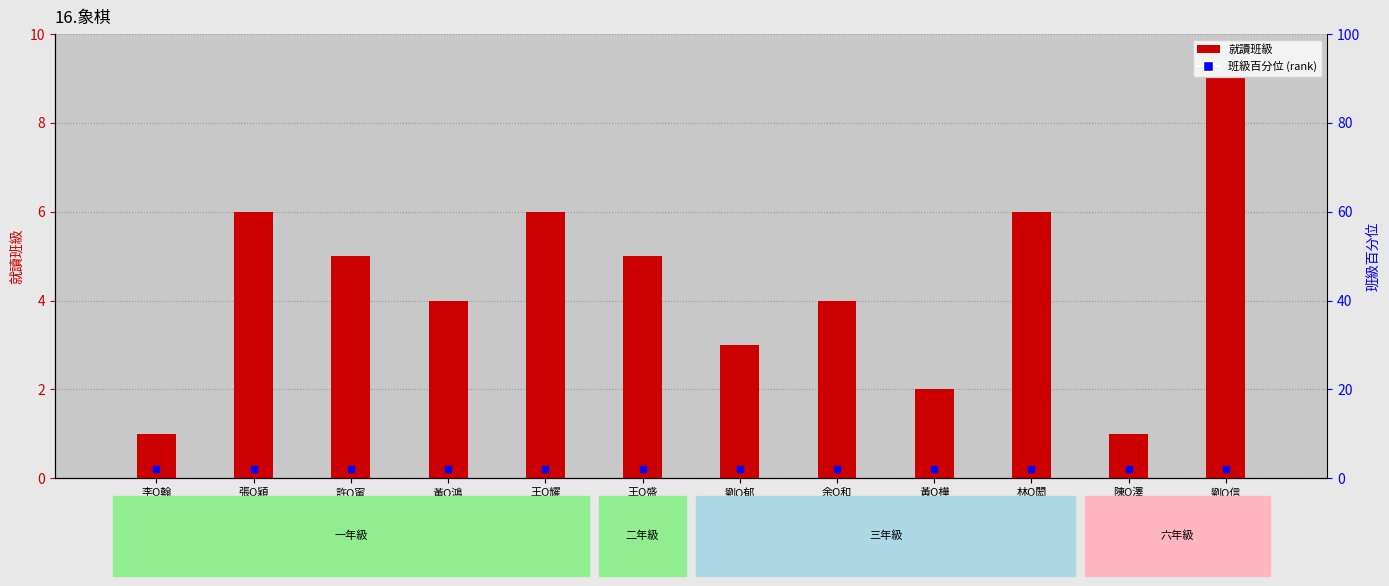

What is the total value across all series at 王O盛
二年級?

7